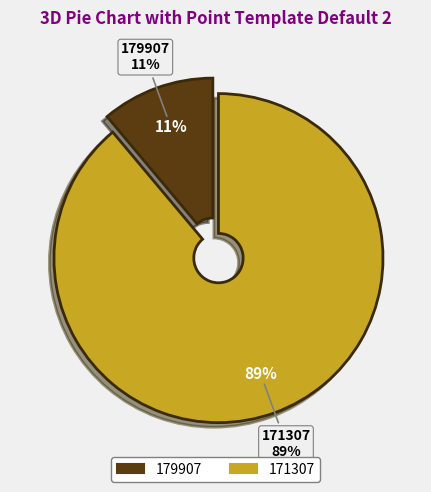

Which category accounts for the majority?

171307